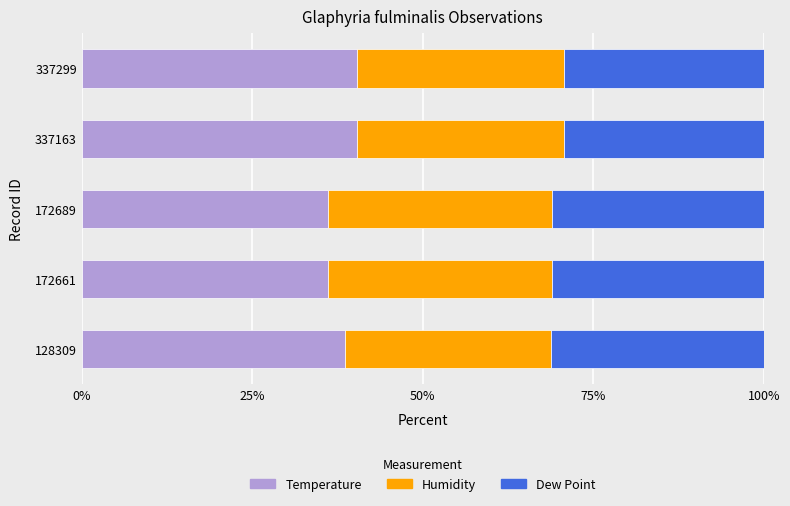

What is the total value across all series at 337163?

100.0